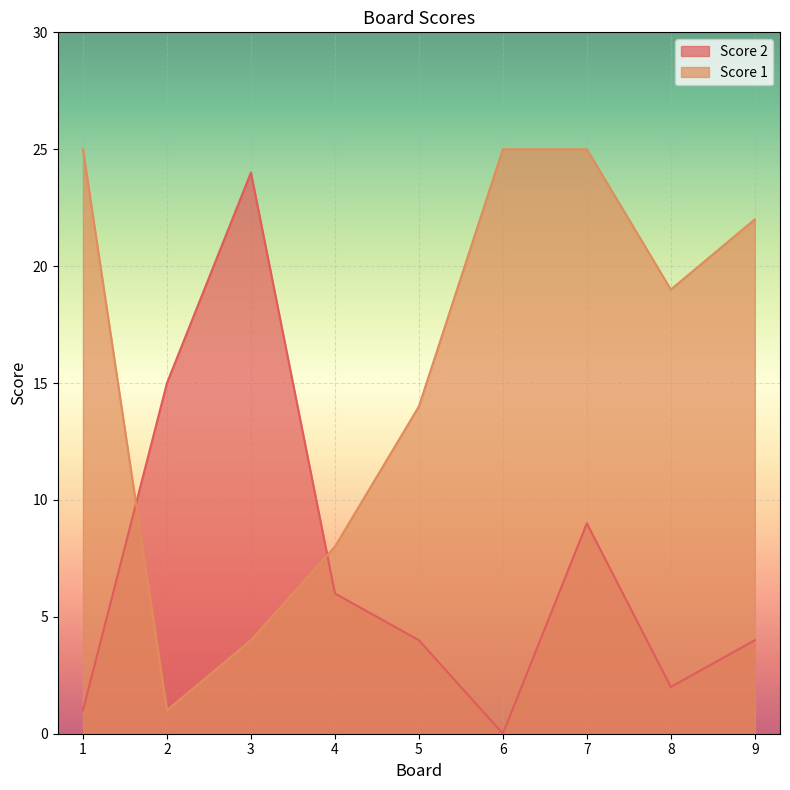

Which series has the widest spread of values?

Score 2